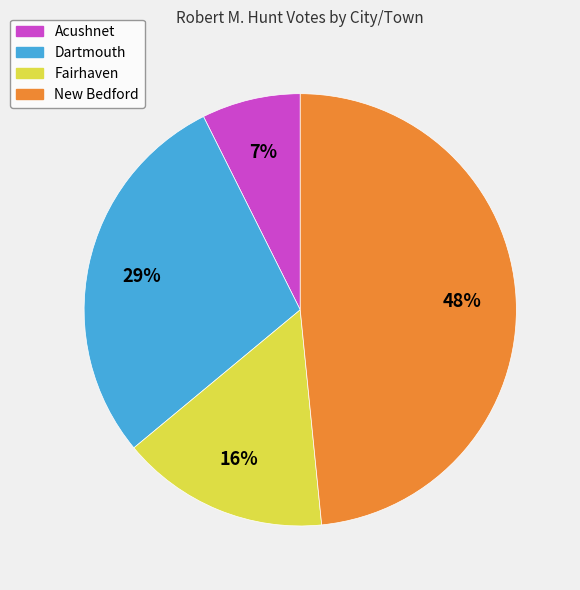

To the nearest percent, what is the difference between the largest and smallest slice percentages?

41%